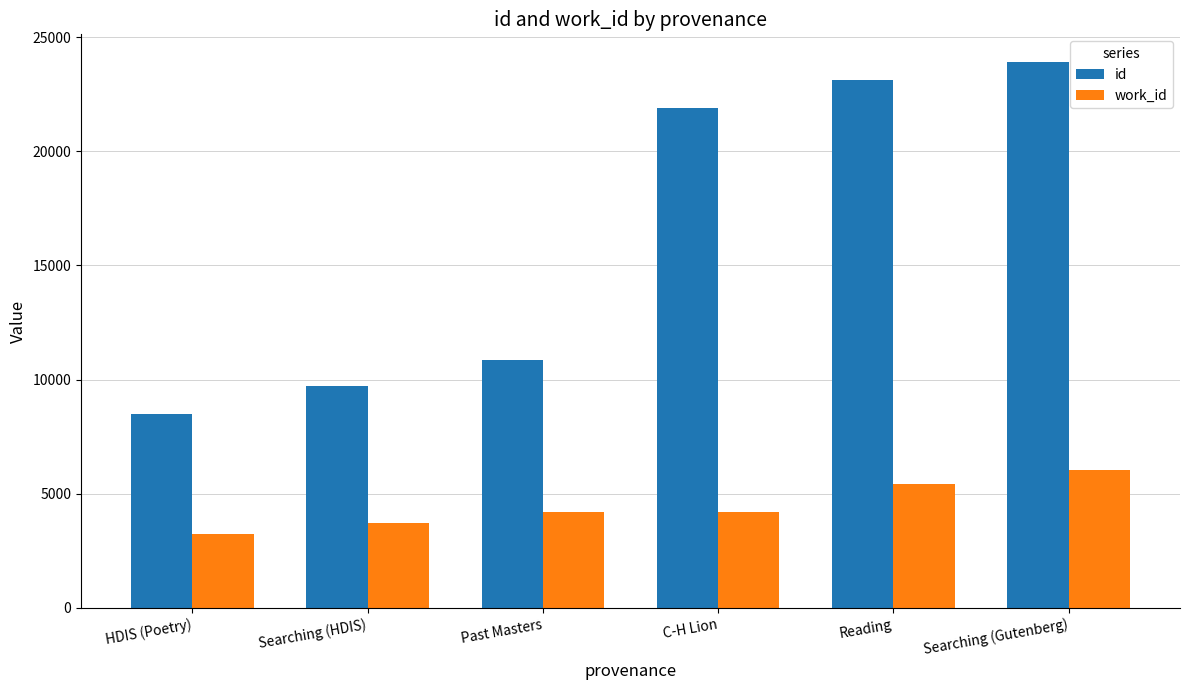

Which series has the largest total across all categories?

id